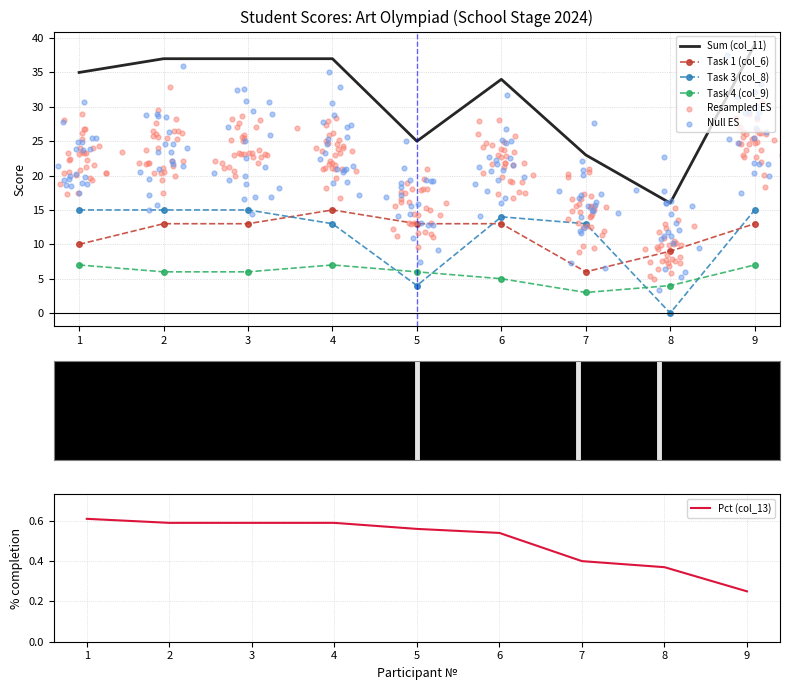

What is the total value across all series at 3?

71